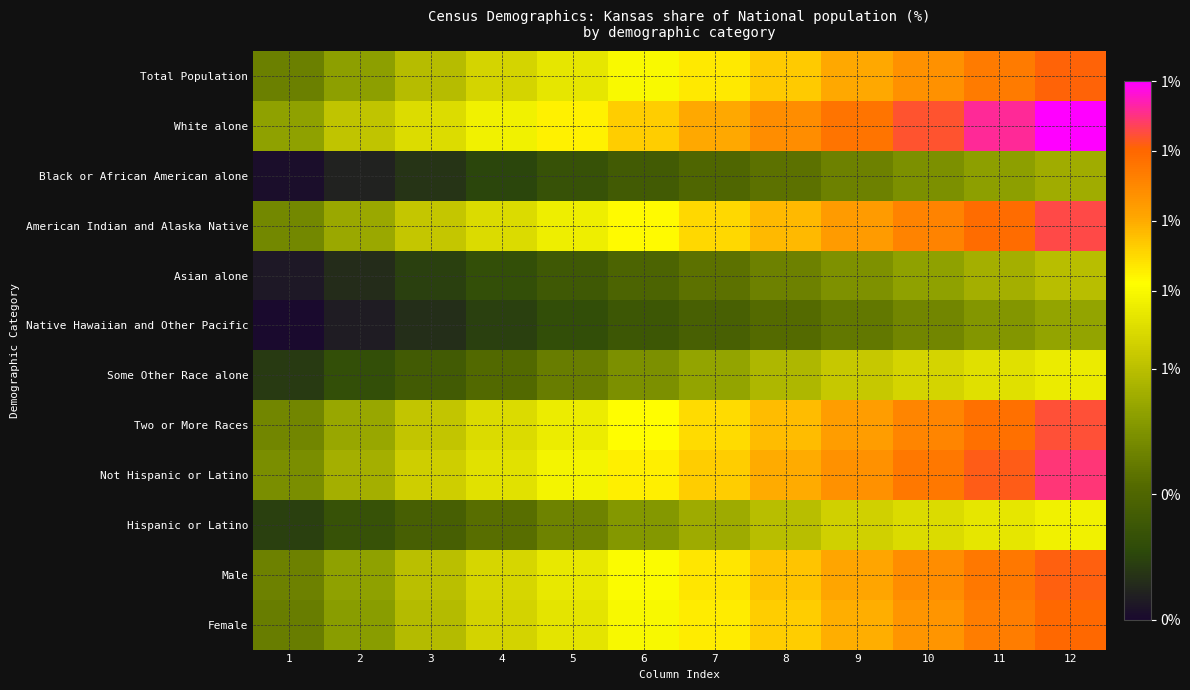

What is the difference between the highest and lowest values at 6?

0.6